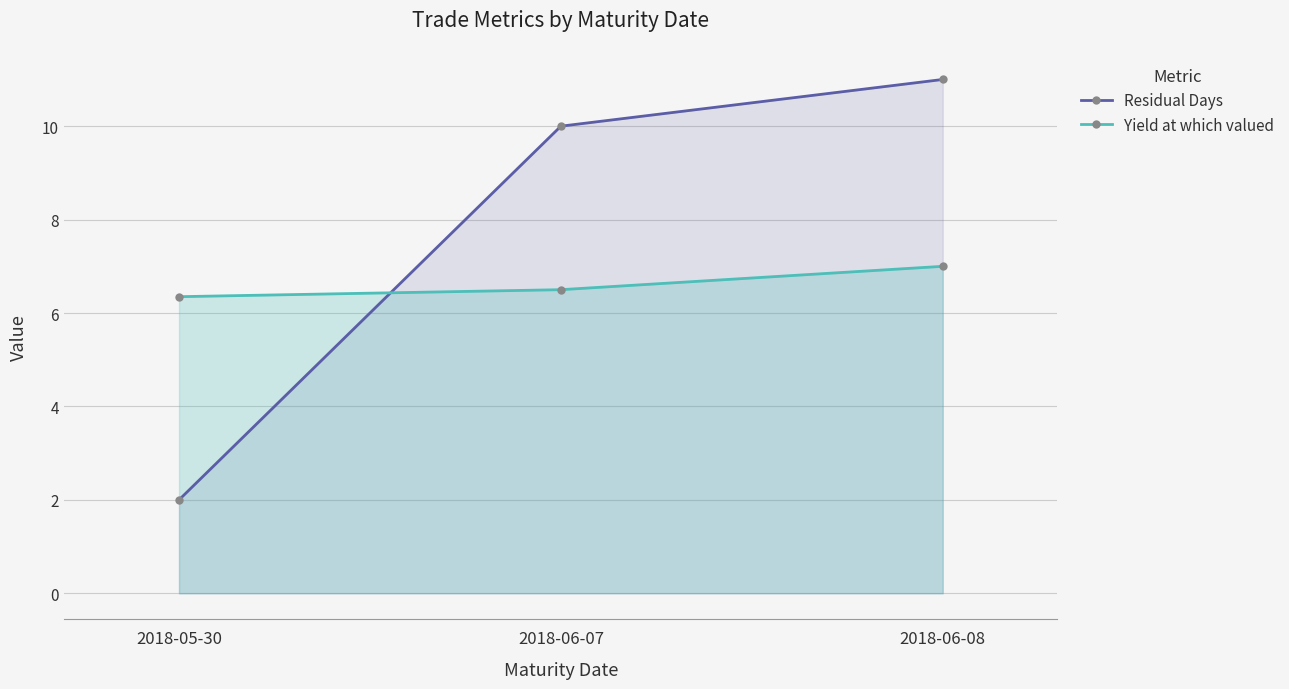

What is the difference between the Residual Days values at 2018-06-08 and 2018-05-30?

9.0